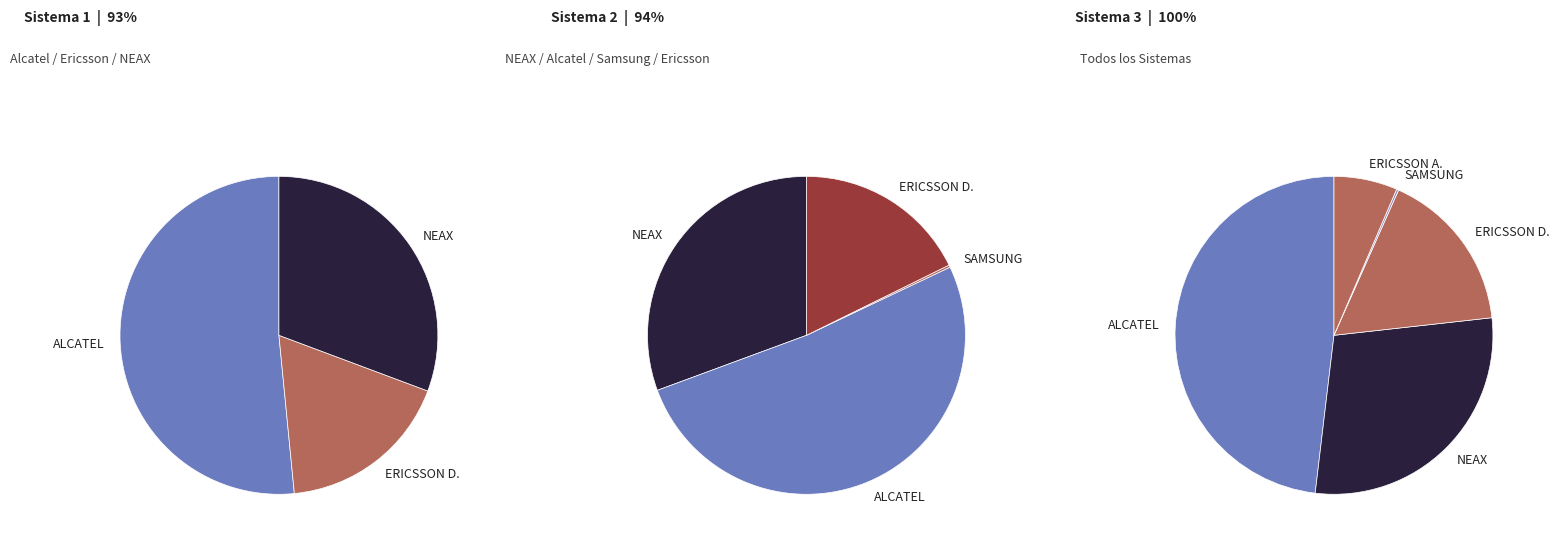

Which has a higher value, SAMSUNG BOLÍVAR or ALCATEL IMBABURA?

ALCATEL IMBABURA